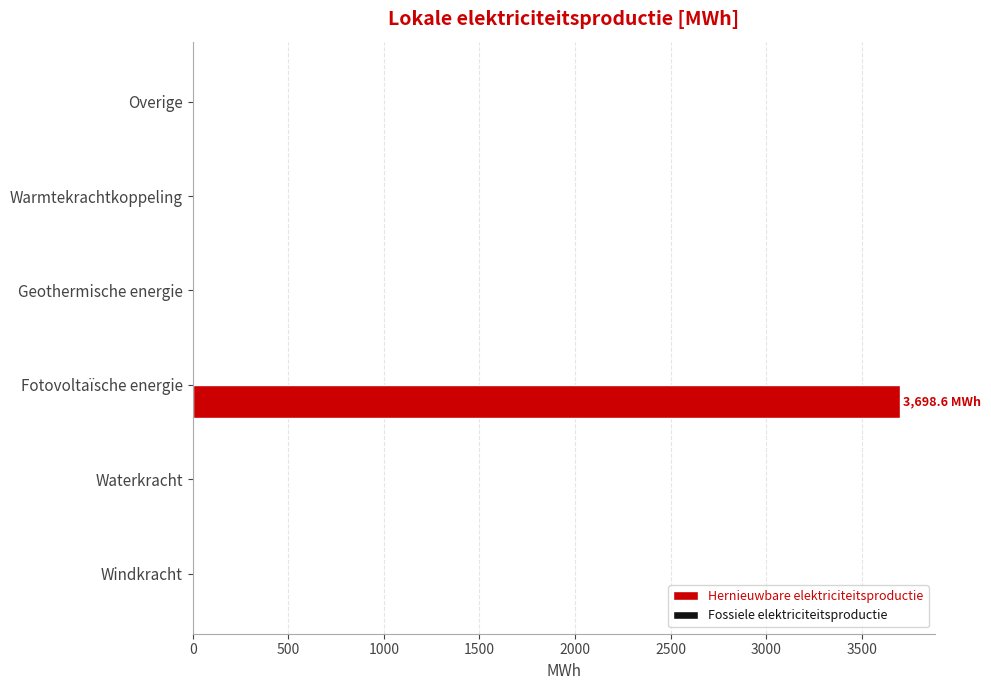

What is the maximum value shown in the chart?

3698.6